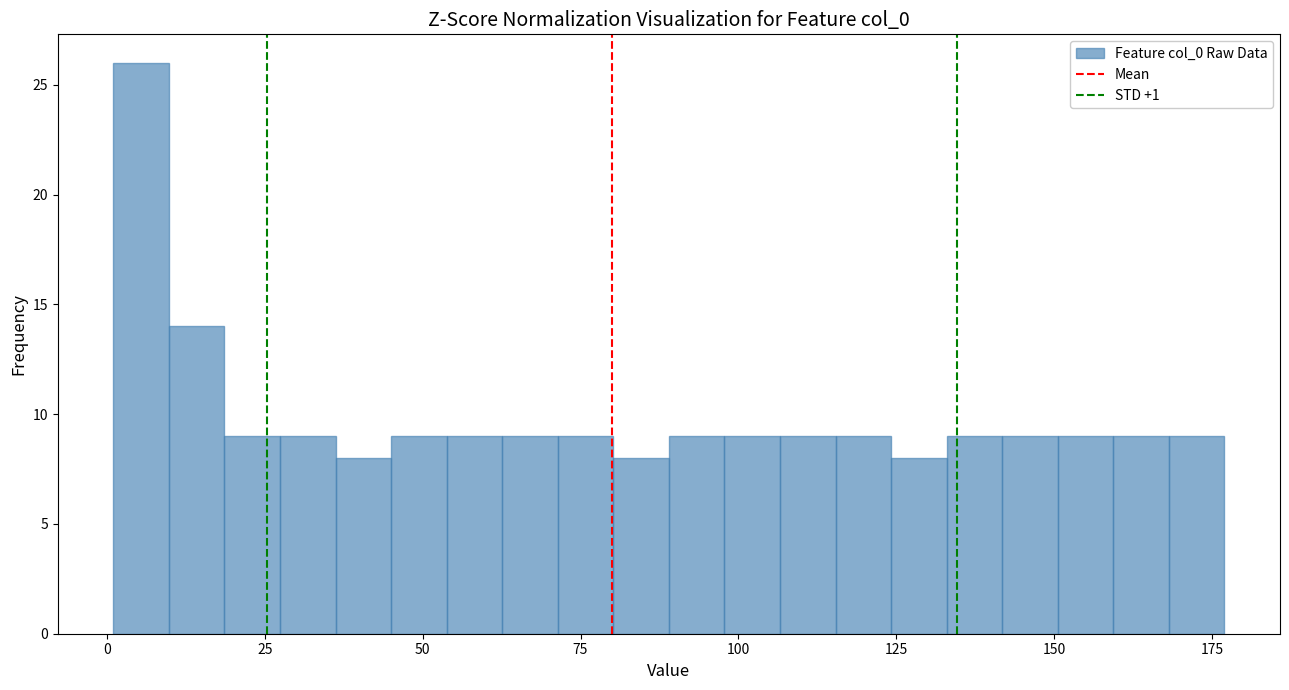

Read against the x-axis, roughly where is the centre of the tallest bar?

5